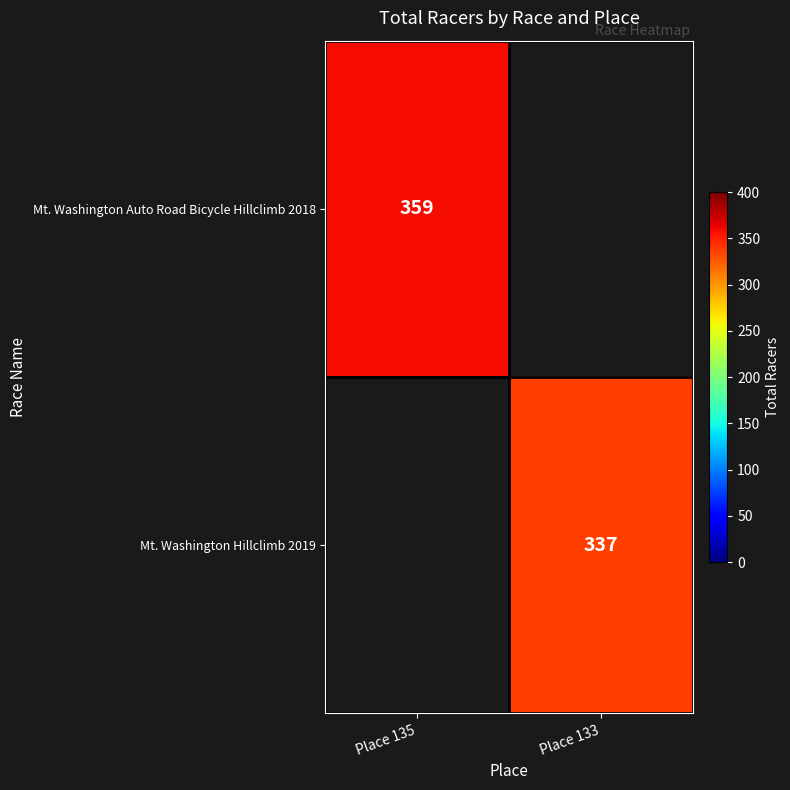

The Mt. Washington Hillclimb 2019 series shows 337 at Place 133. True or false?

True